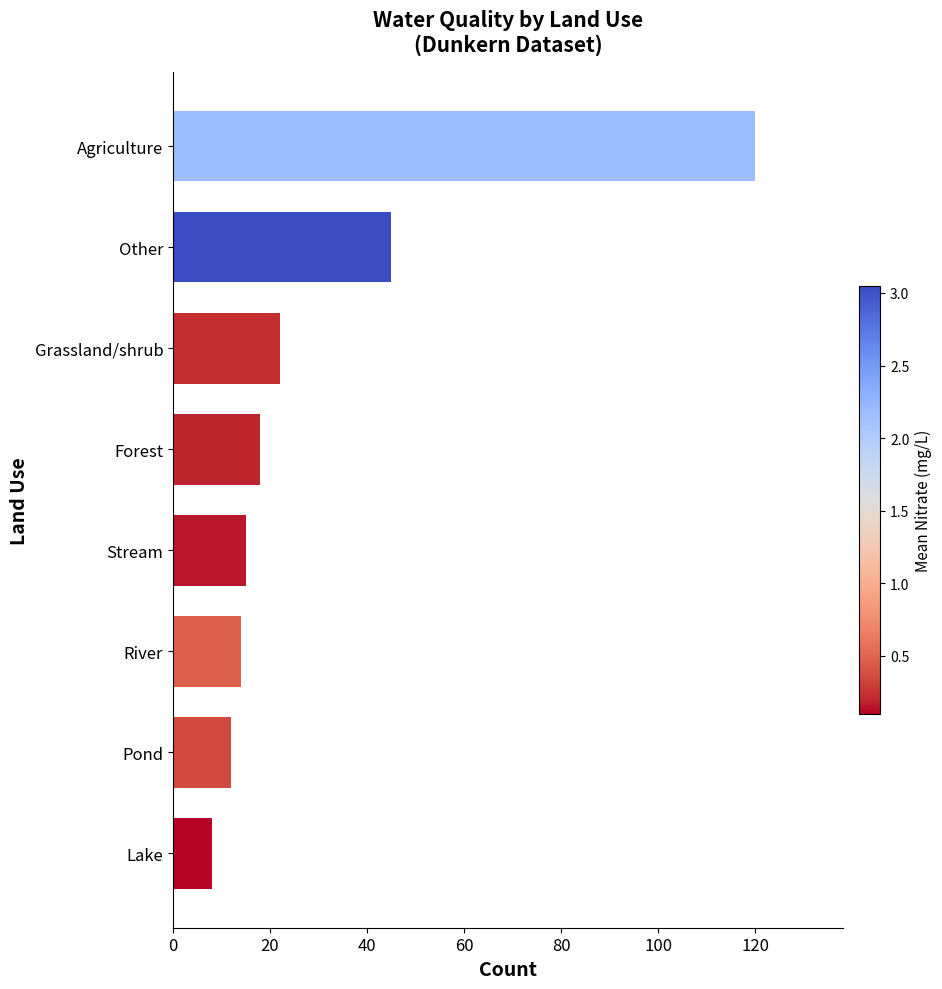

What is the minimum value shown in the chart?

8